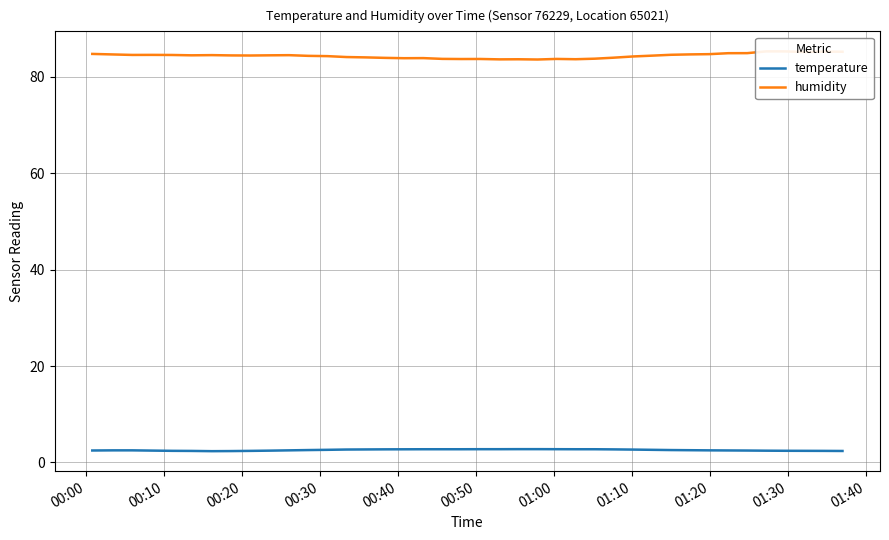

What is the lowest value of the temperature series?

2.3